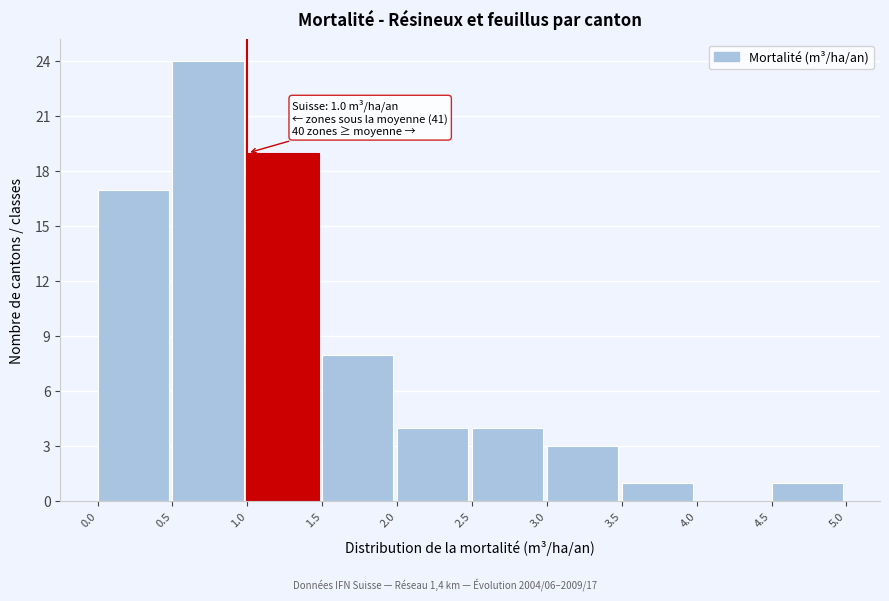

Over which range of the x-axis is the bar tallest?

0.5 to 1.0